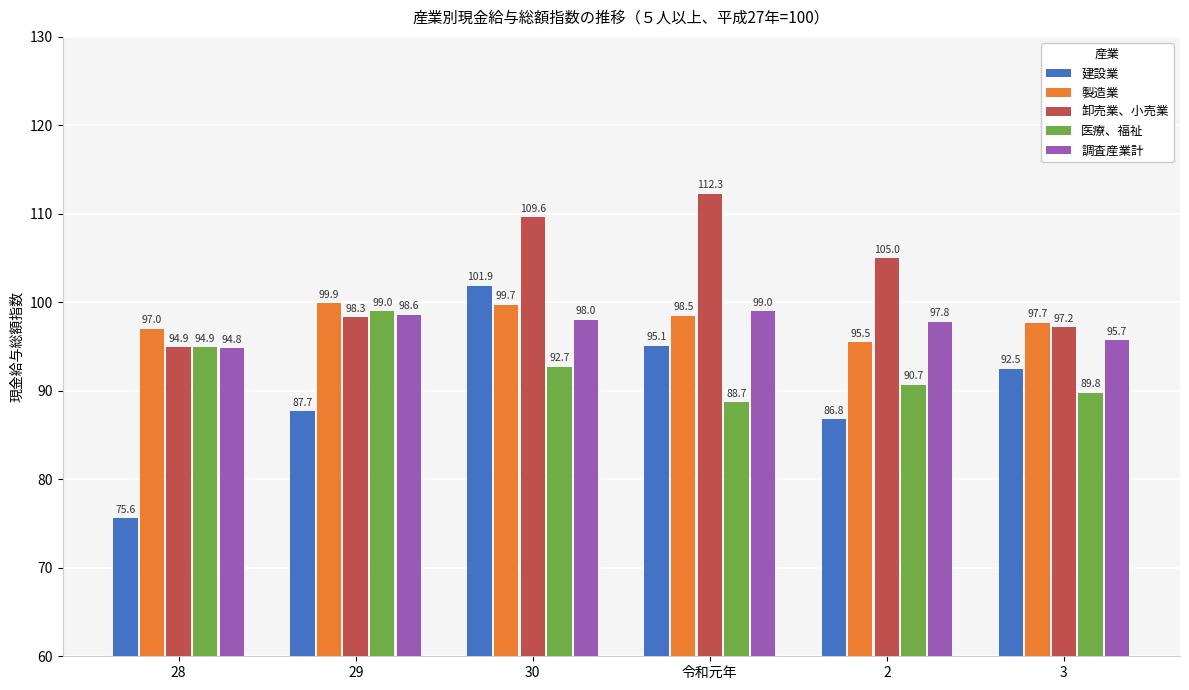

What is the difference between the maximum and second lowest values in the 卸売業、小売業 series?

15.1